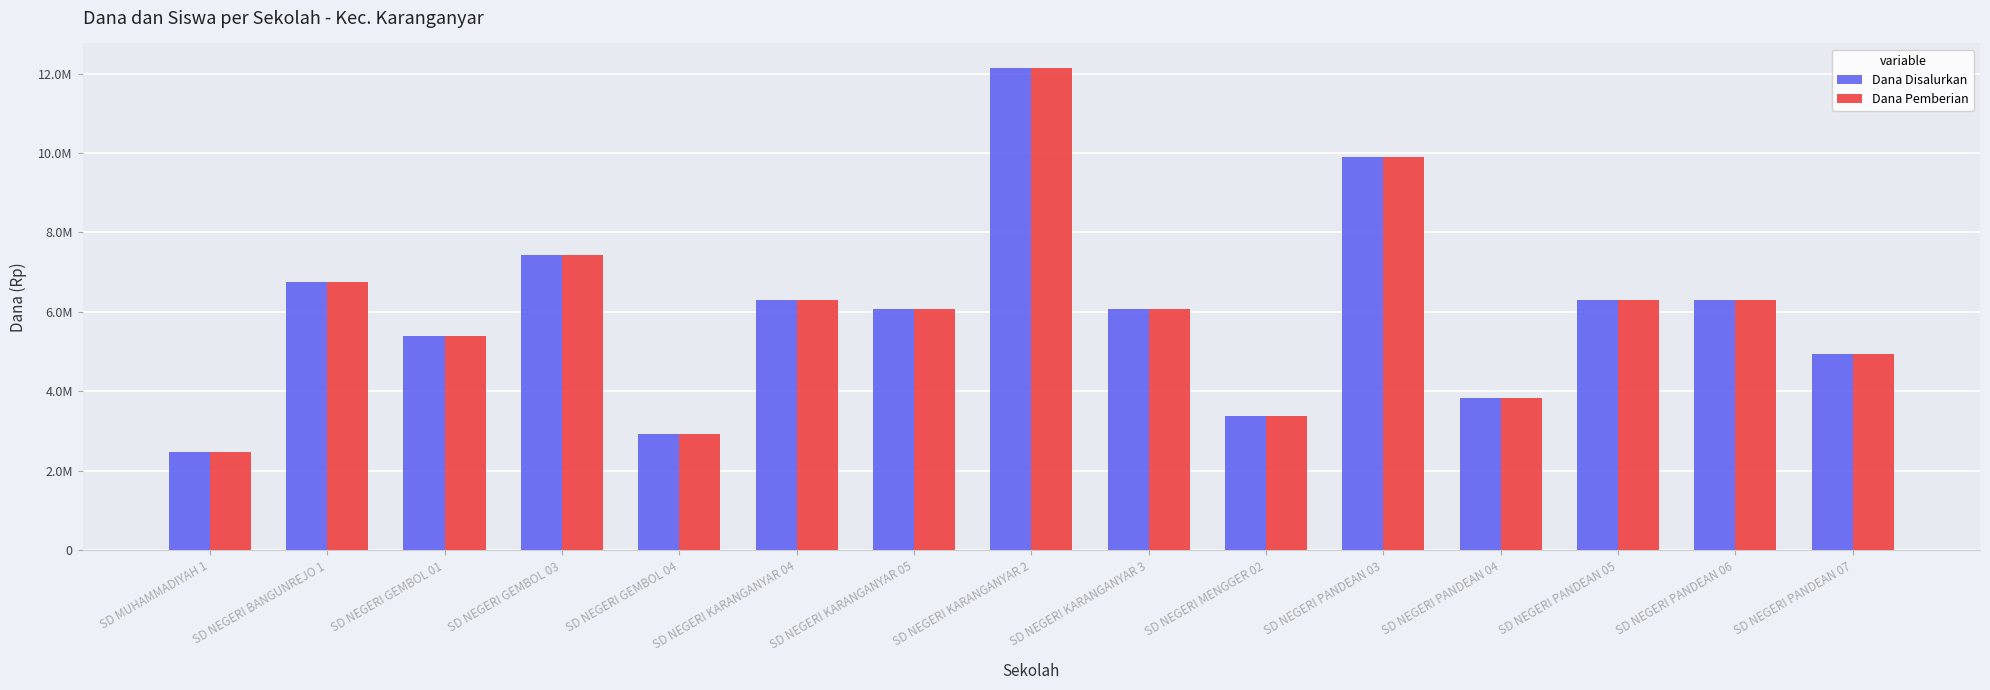

Are the bars grouped side by side (vs. stacked)?

Yes